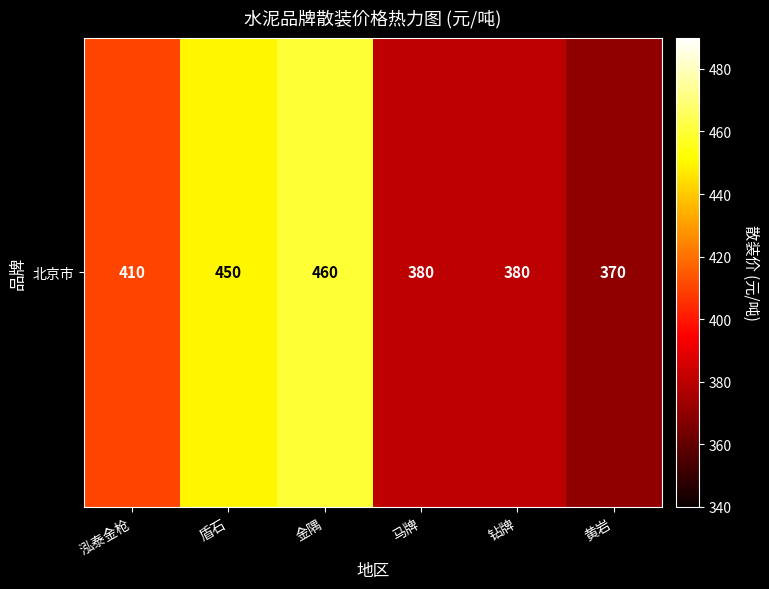

Which category has the highest value across all series?

金隅